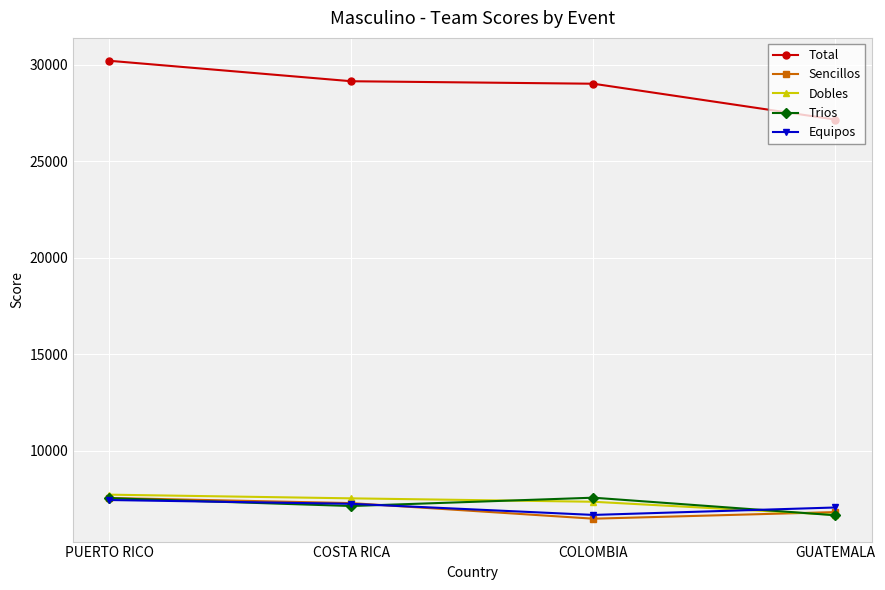

Is it true that Sencillos equals 9437 at COLOMBIA?

False